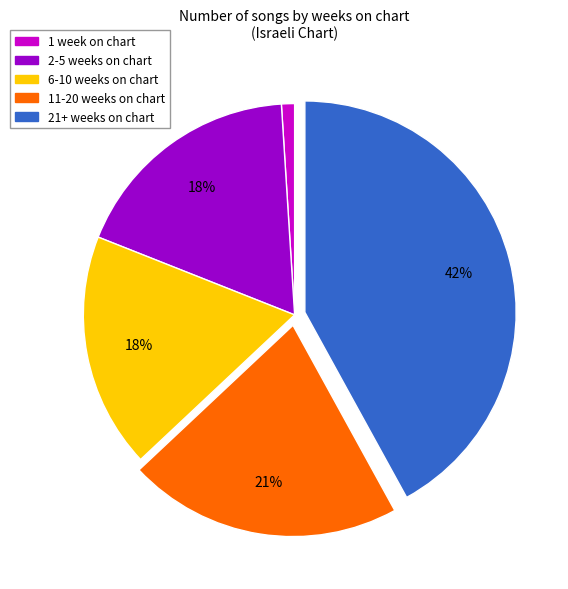

Which category has the biggest portion of the pie?

21+ weeks on chart